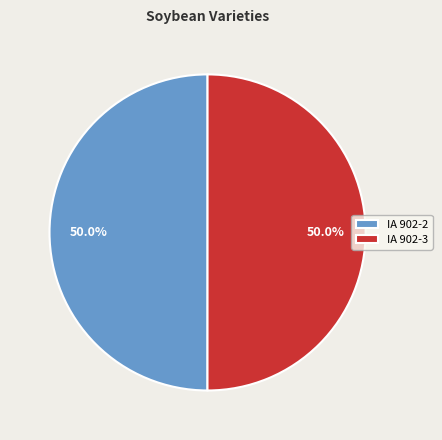

How much of the chart is everything except IA 902-3?

50.0%